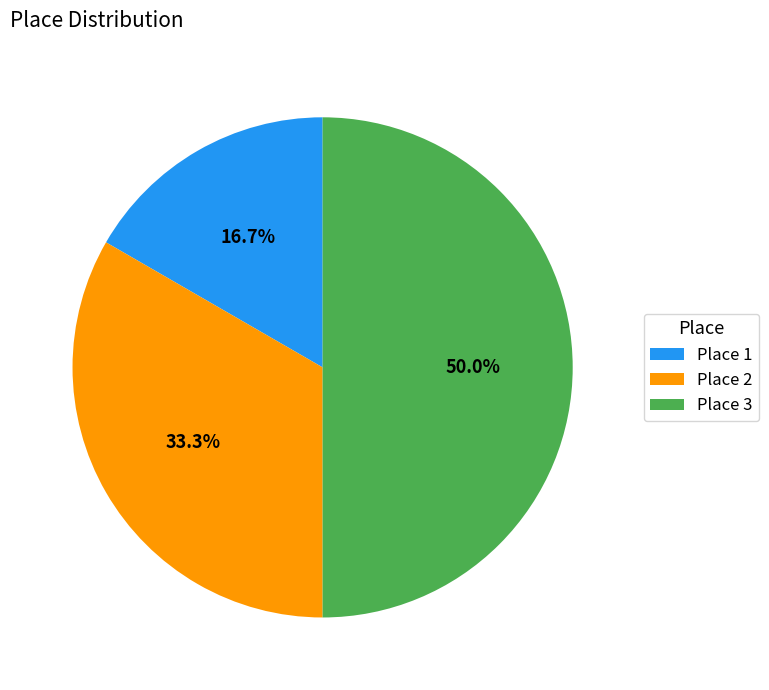

What percentage is NOT represented by Place 3?

50.0%